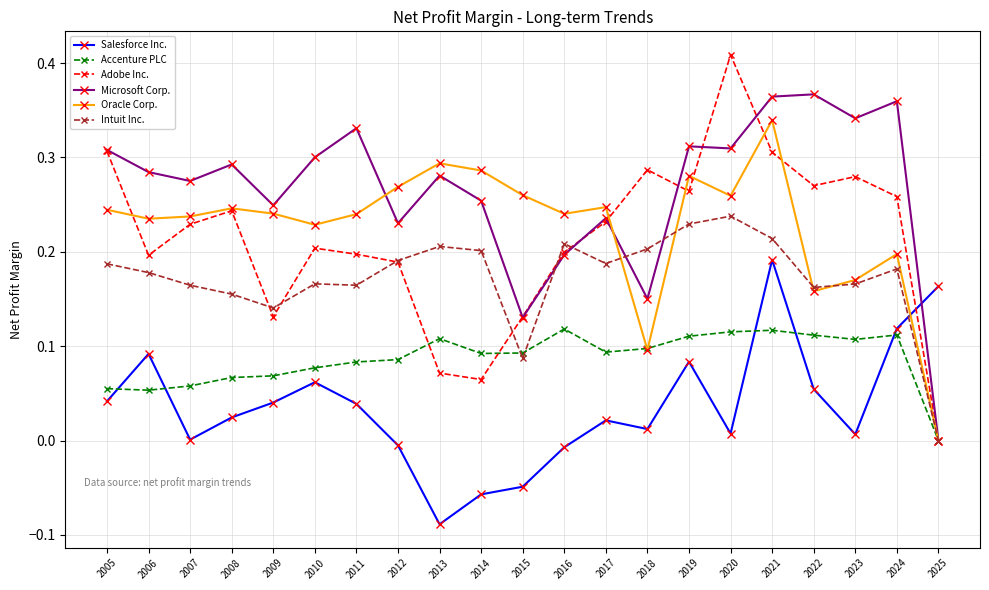

List the series in order of their peak value, highest first.

Adobe Inc., Microsoft Corp., Oracle Corp., Intuit Inc., Salesforce Inc., Accenture PLC